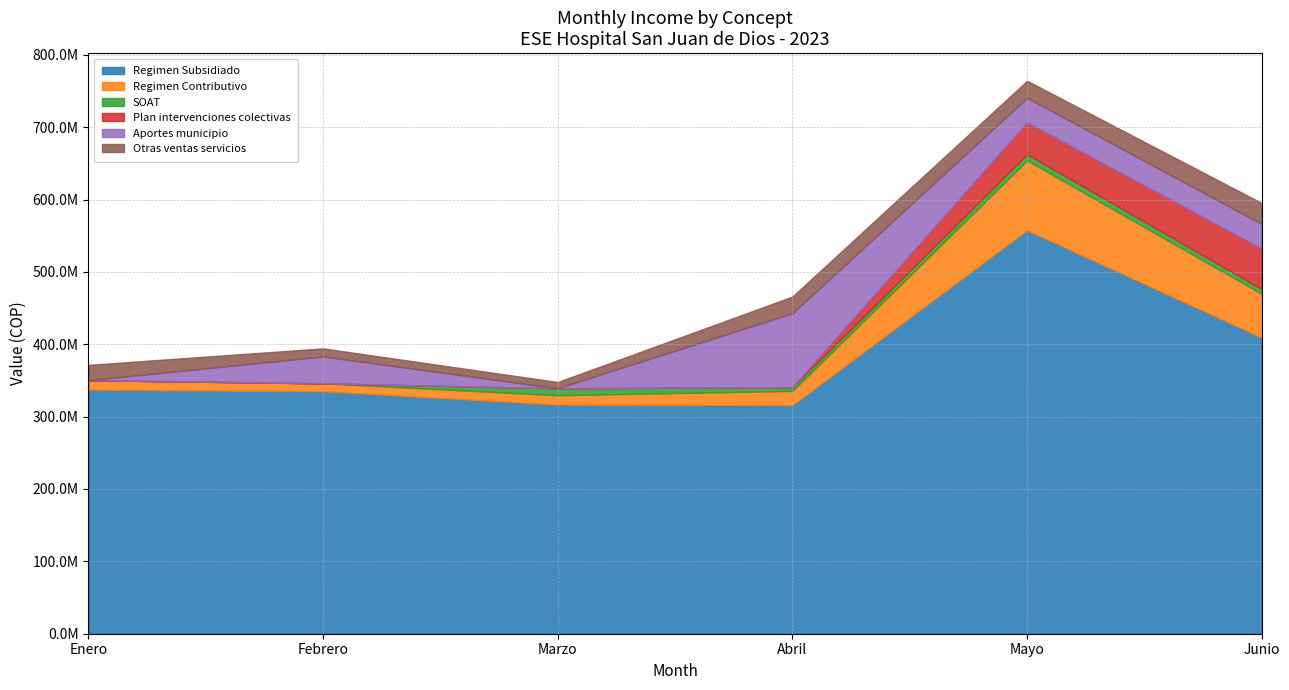

Which series has the largest range (max minus min)?

Regimen Subsidiado